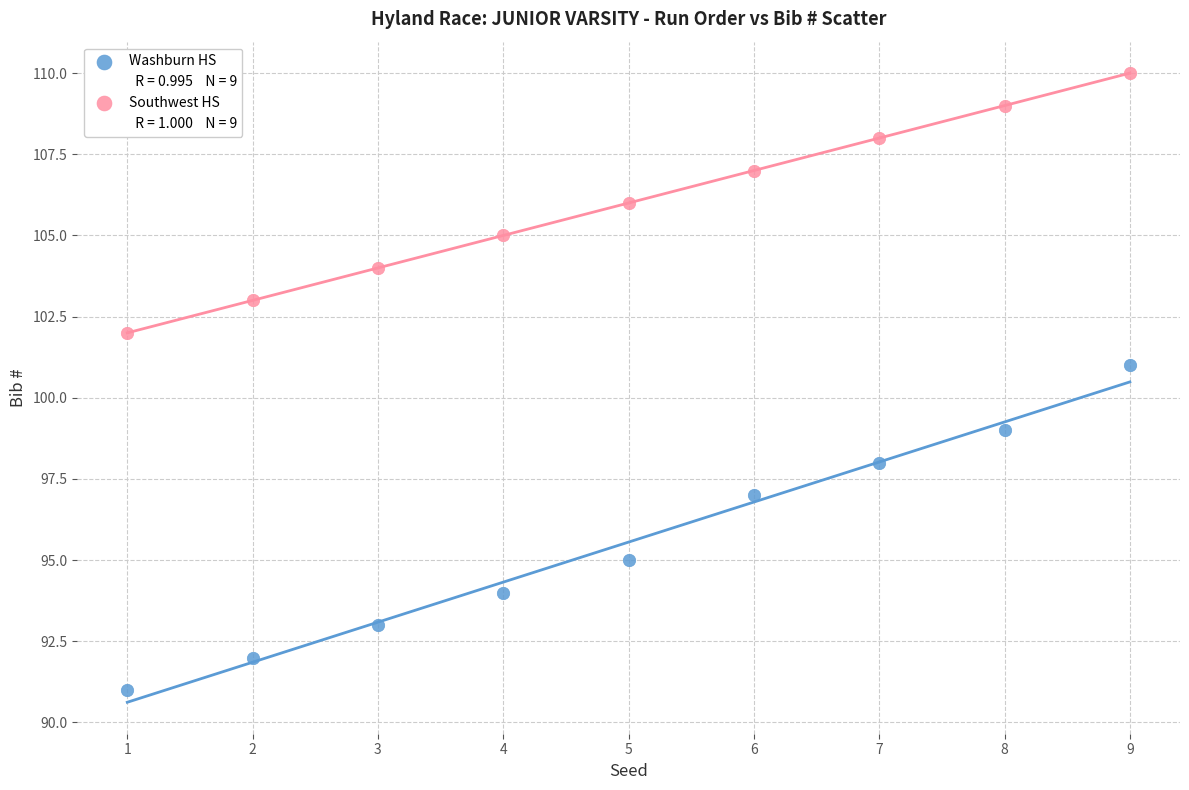

Which series has the widest spread of Y values?

Washburn HS